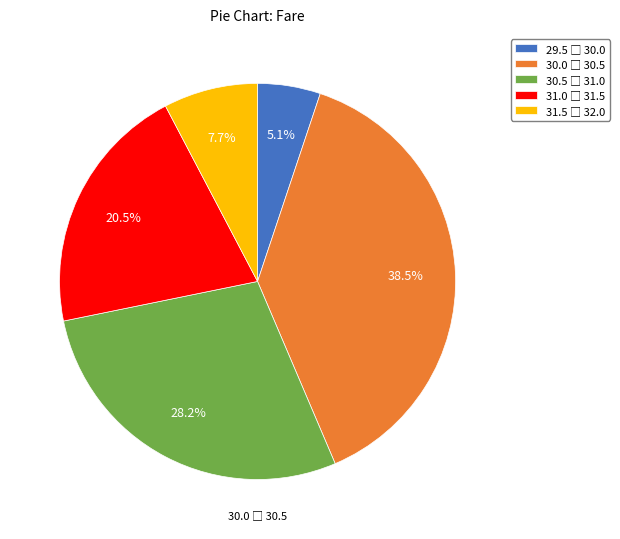

How many segments does this pie chart have?

5